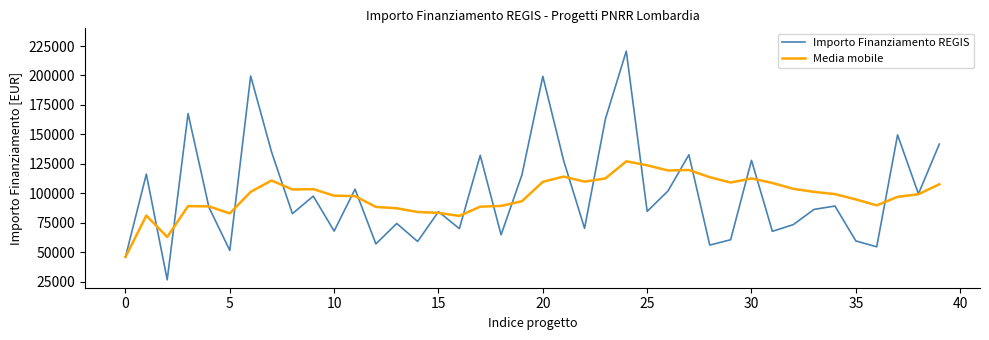

After their last crossing, which series has the higher values: Importo Finanziamento REGIS or Media mobile?

Importo Finanziamento REGIS